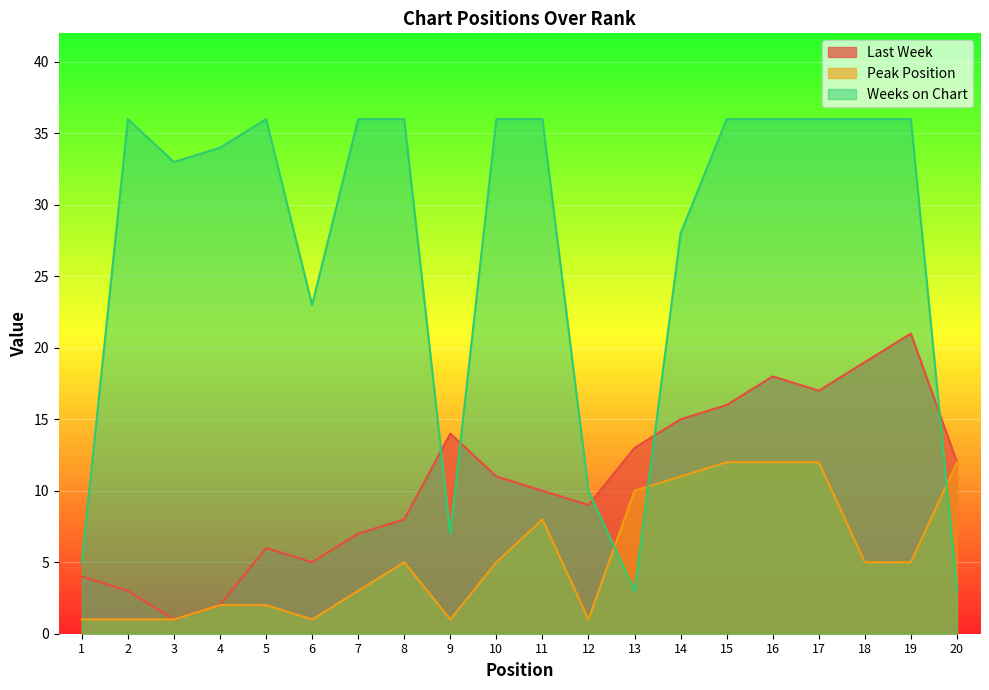

What is the total value across all series at 19?

62